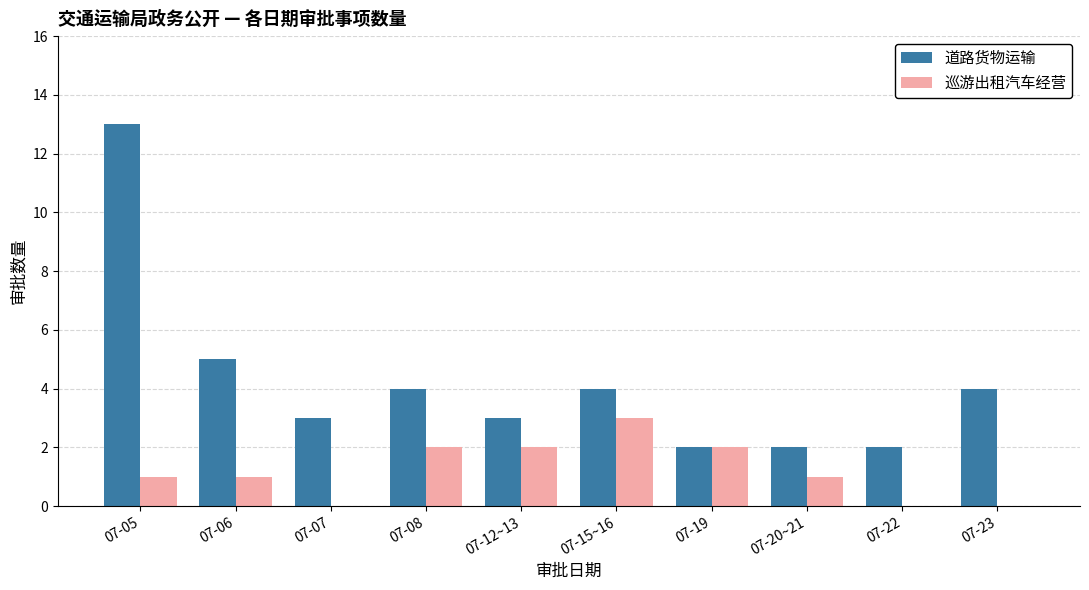

The 巡游出租汽车经营 series shows 0 at 07-22. True or false?

True